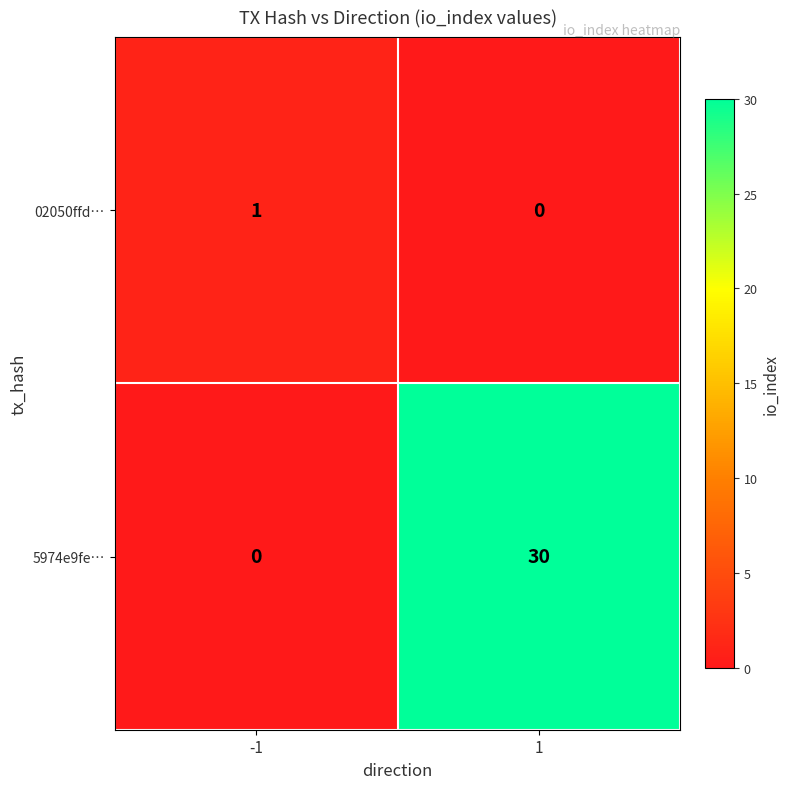

Rank the series by their average value, from highest to lowest.

5974e9fe…, 02050ffd…